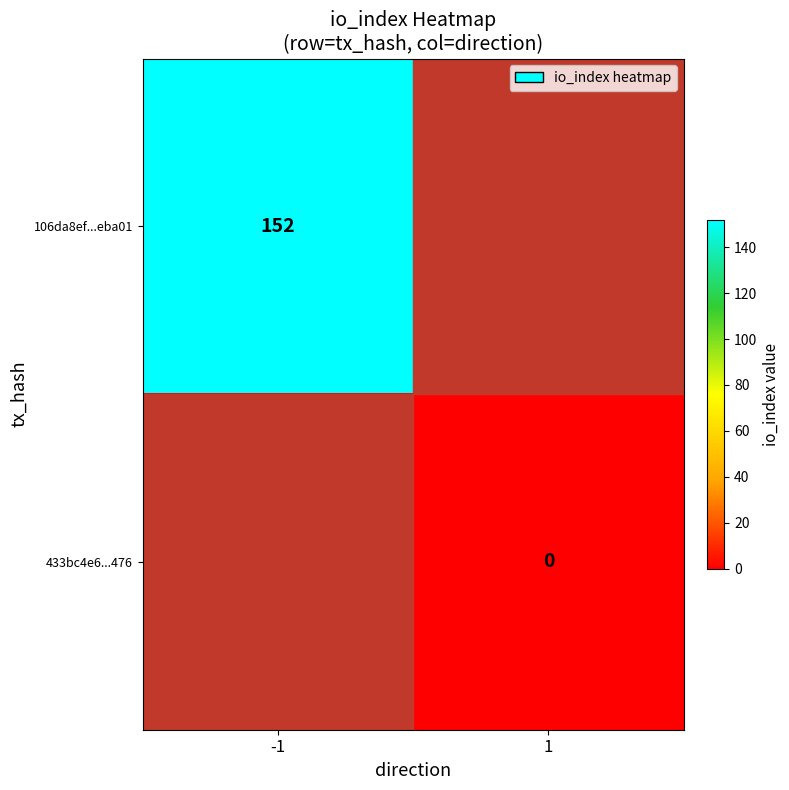

Is it true that 106da8ef...eba01 equals 152 at -1?

True